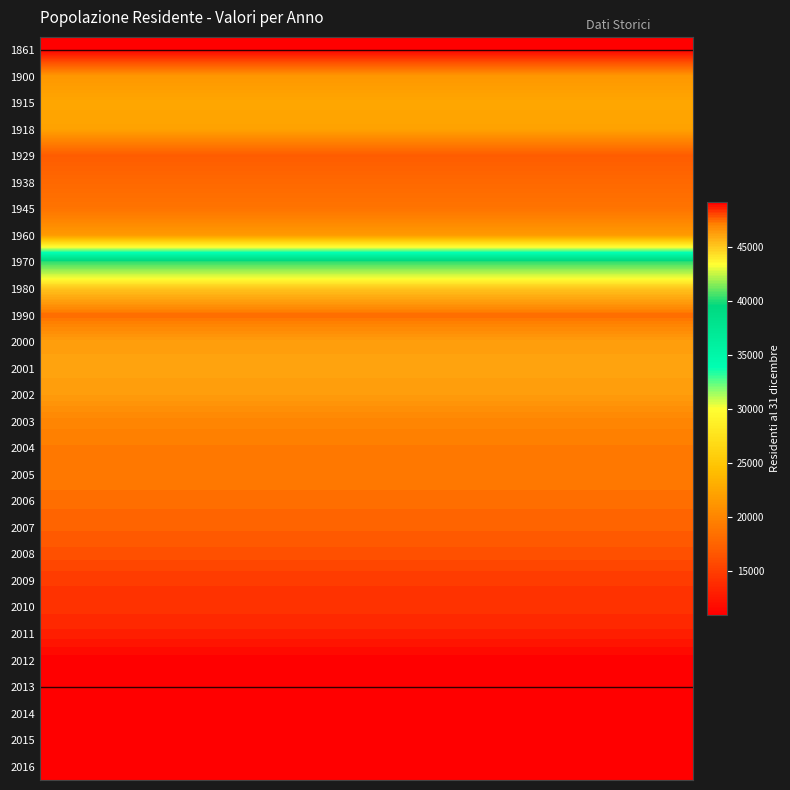

Count the number of data series in this chart.

28